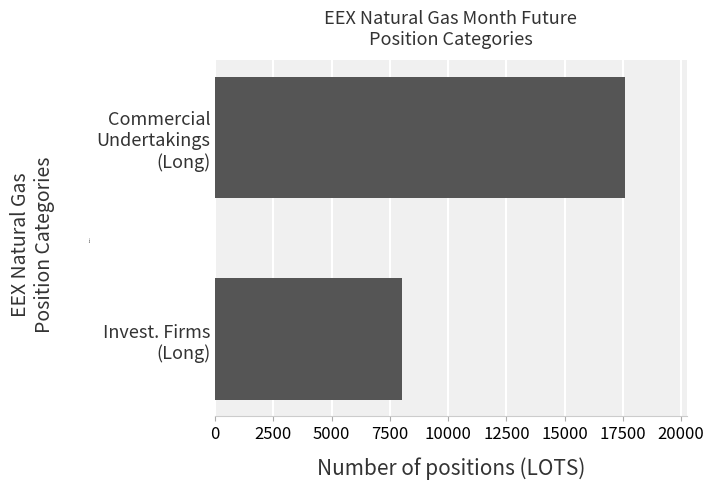

Reading bottom to top, list all the values displayed in this chart.

8006	17596